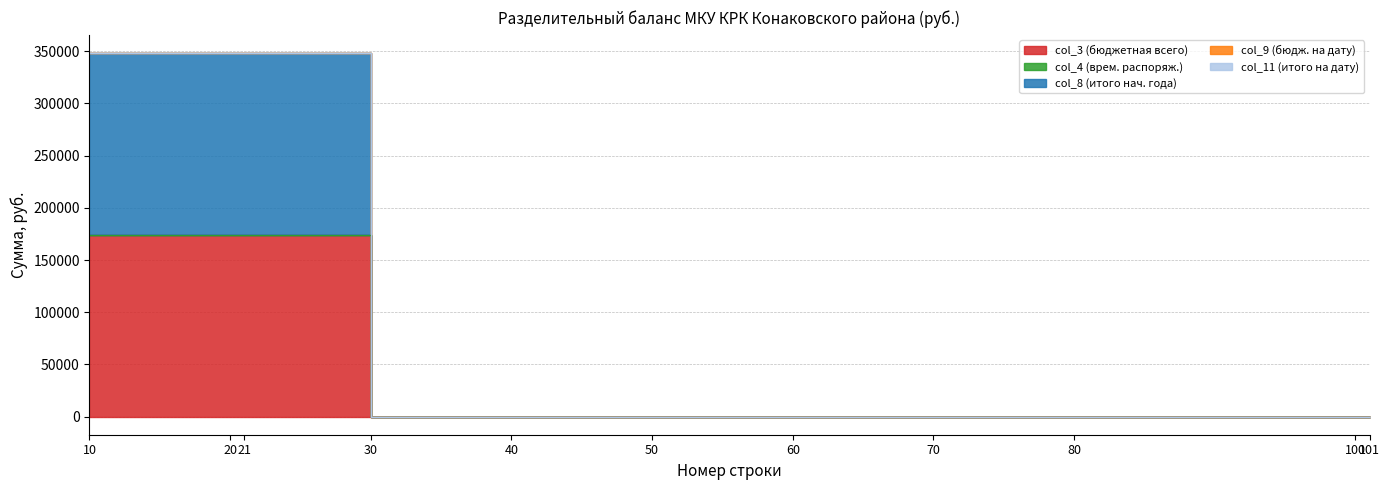

The col_9 (бюдж. на дату) series shows 0.0 at 50. True or false?

True